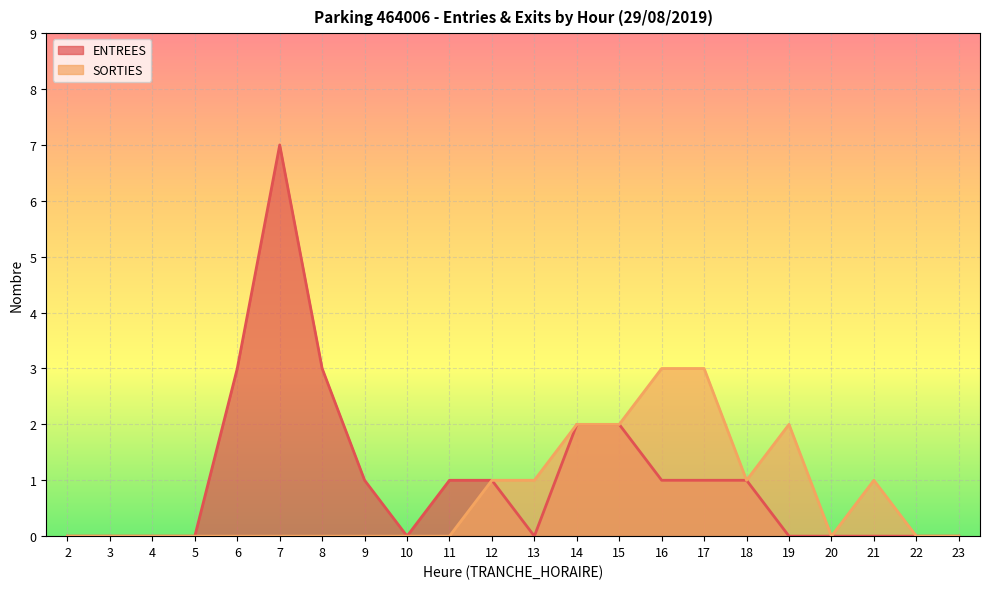

At which label does ENTREES reach its minimum?

2